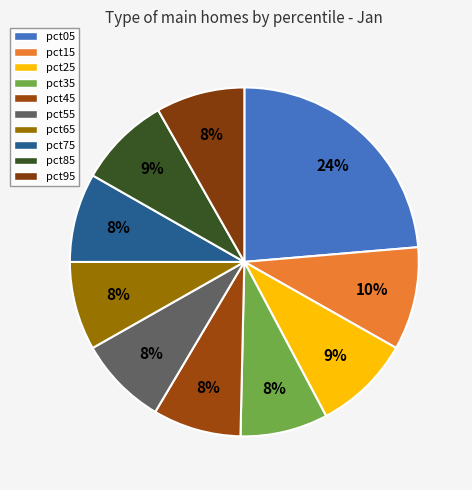

To the nearest percent, what is the difference between the largest and smallest slice percentages?

16%